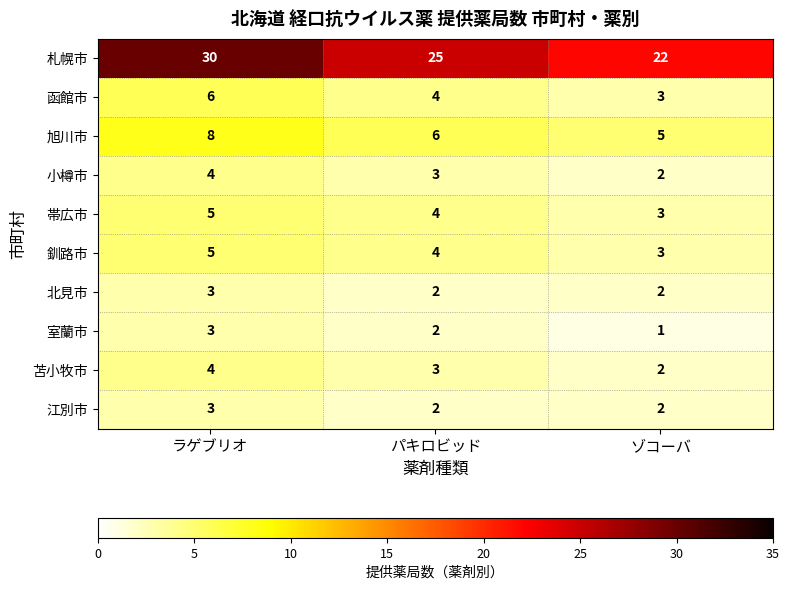

What is the total value across all series at ゾコーバ?

45